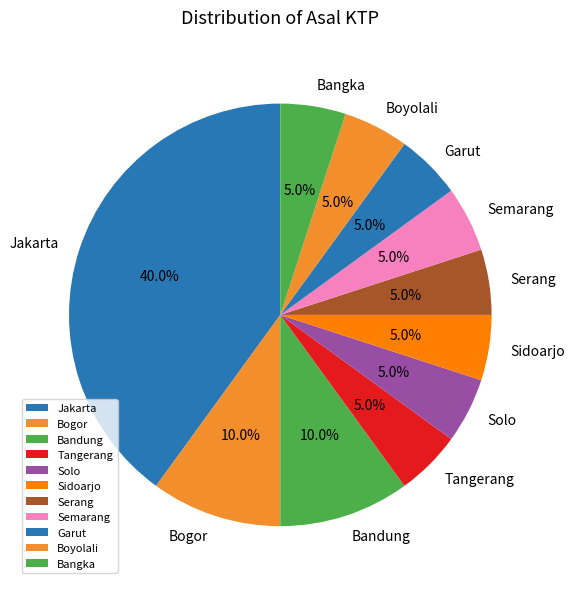

To the nearest percent, what is the difference between the largest and smallest slice percentages?

35%